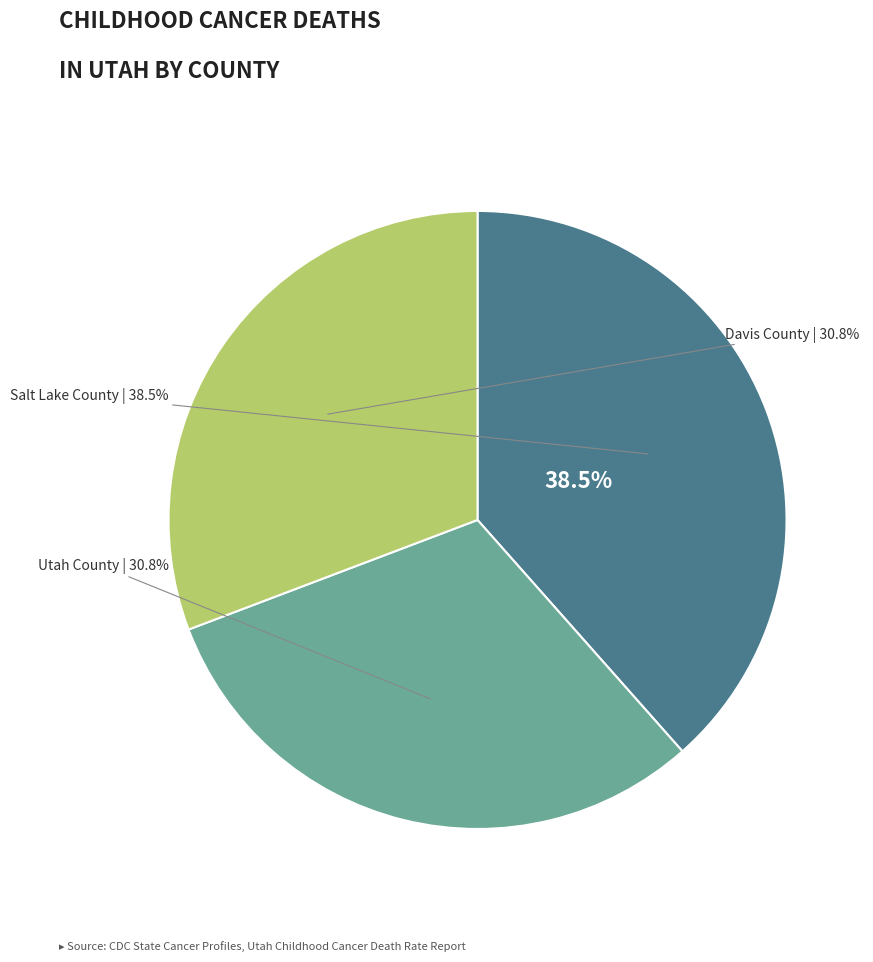

Is it true that Salt Lake County is 44% of the pie?

False